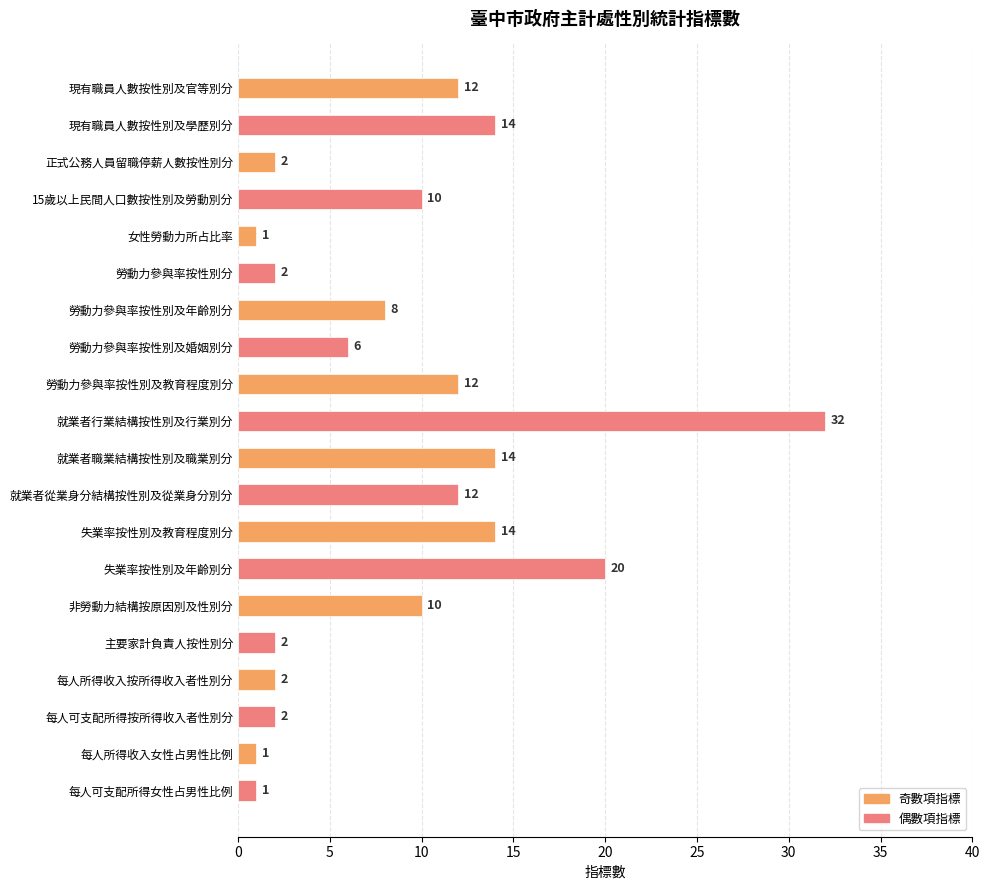

Reading bottom to top, transcribe all the data shown in this chart.

1	1	2	2	2	10	20	14	12	14	32	12	6	8	2	1	10	2	14	12